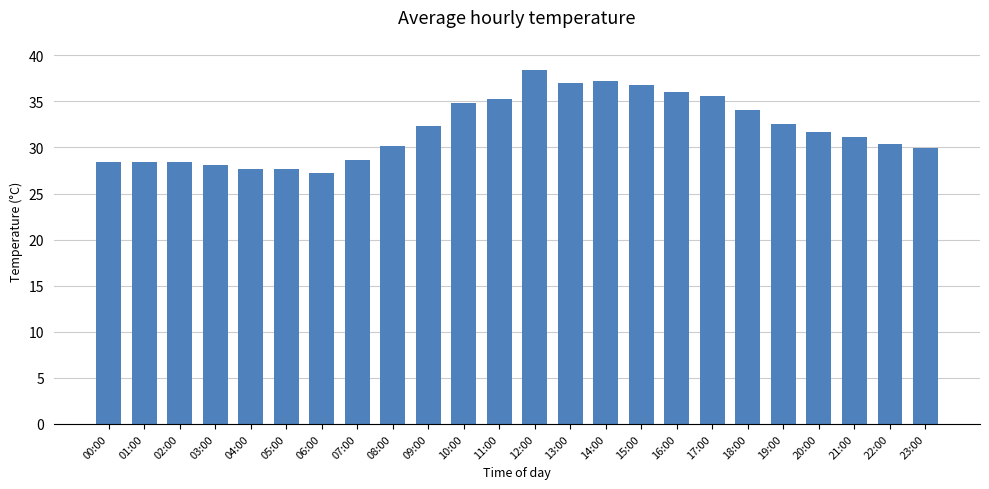

What is the approximate value at 04:00?

27.7